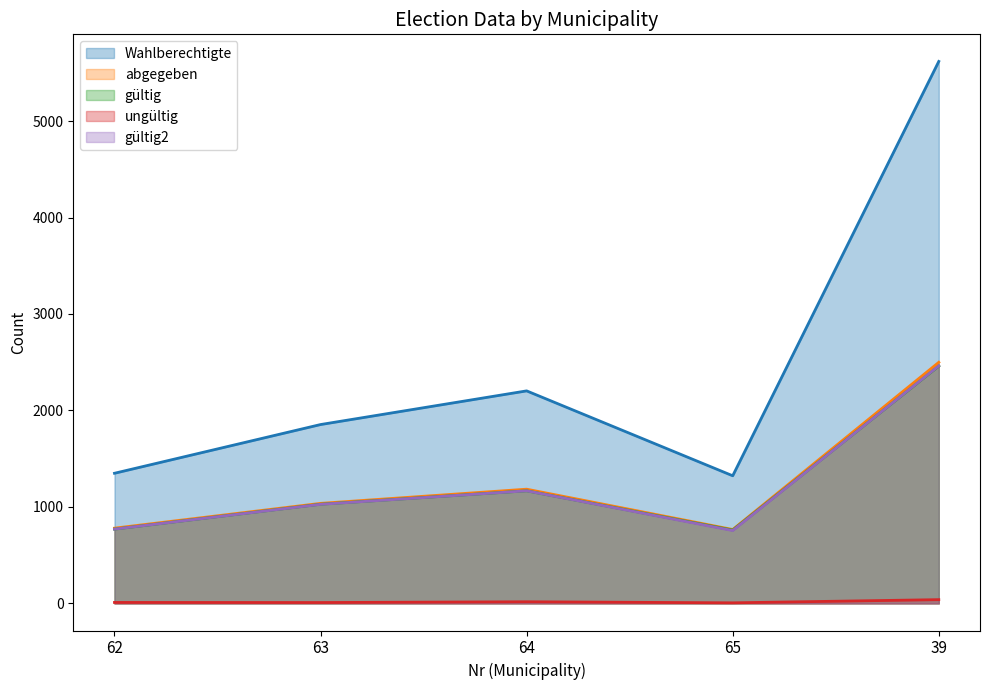

Where does the Wahlberechtigte series first go above 1854?

64